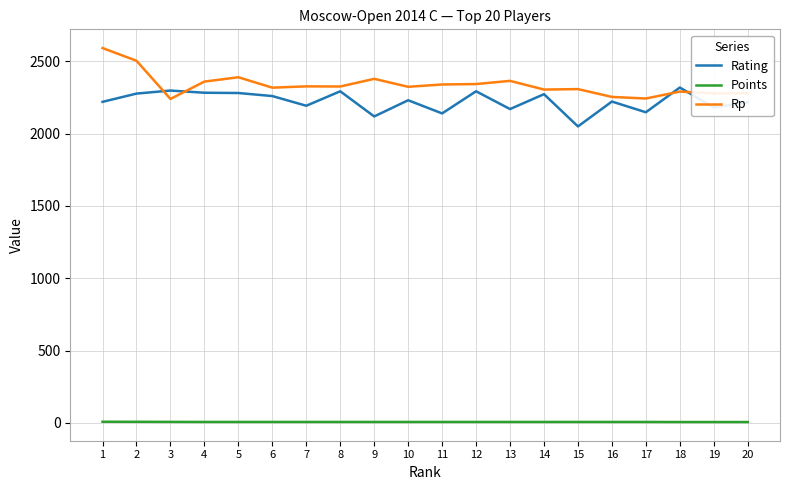

What is the sum of the Points values at 17 and 2?

15.0